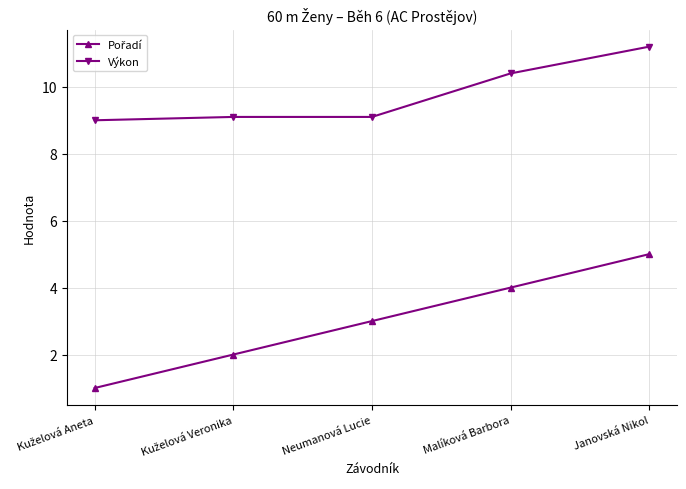

What is the difference between the highest and lowest values at Malíková Barbora?

6.4